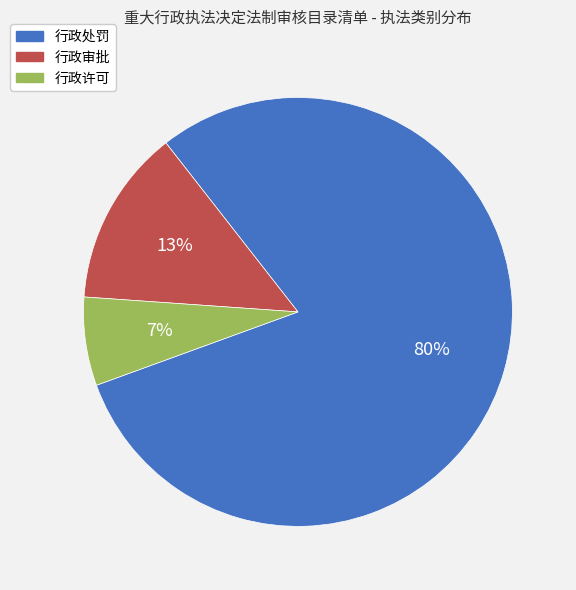

Rank the categories by value from highest to lowest.

行政处罚, 行政审批, 行政许可